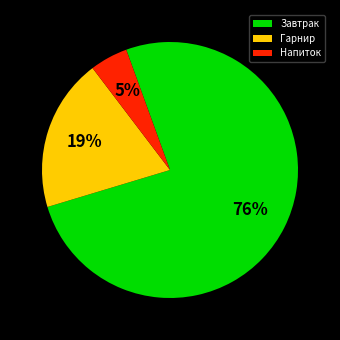

Rank the categories by value from lowest to highest.

Напиток, Гарнир, Завтрак